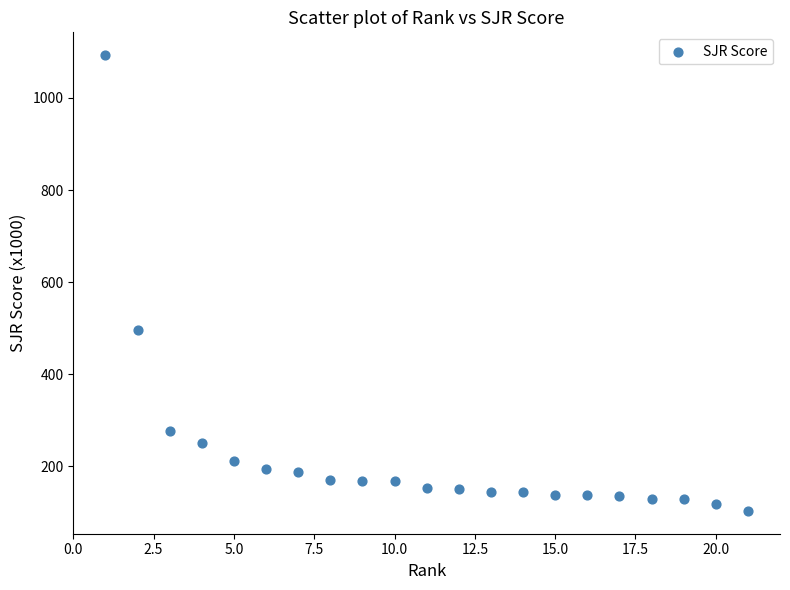

What is the range of X values (max minus min)?

20